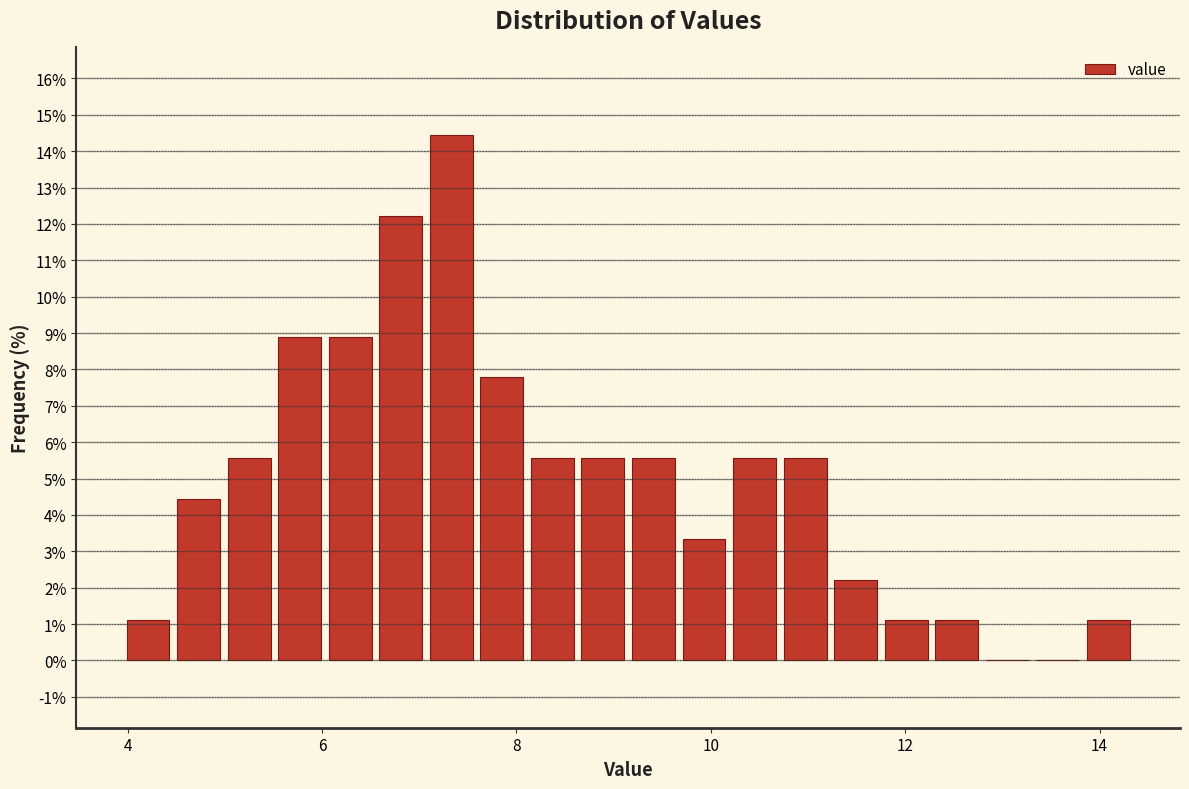

Read against the x-axis, roughly where is the centre of the tallest bar?

7.4